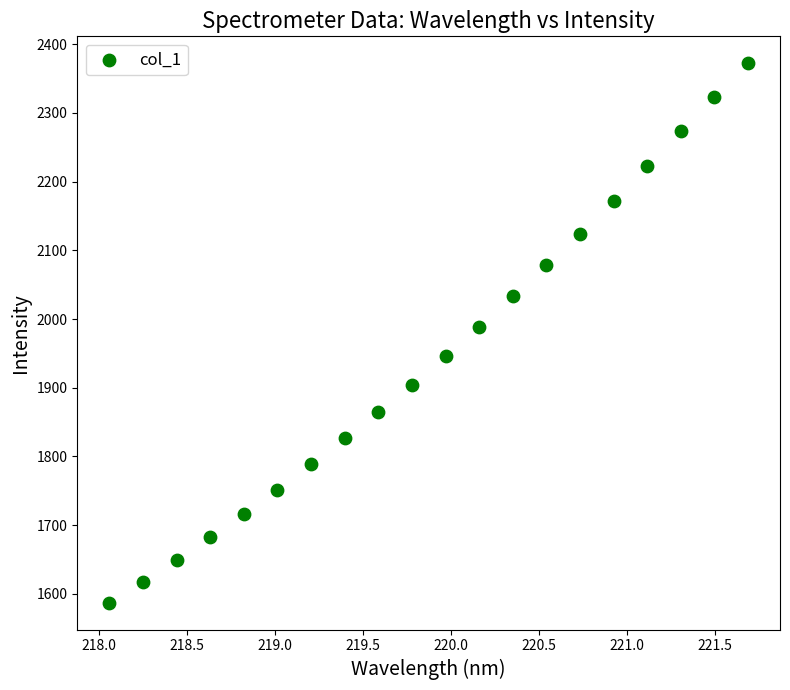

What is the range of X values (max minus min)?

3.6